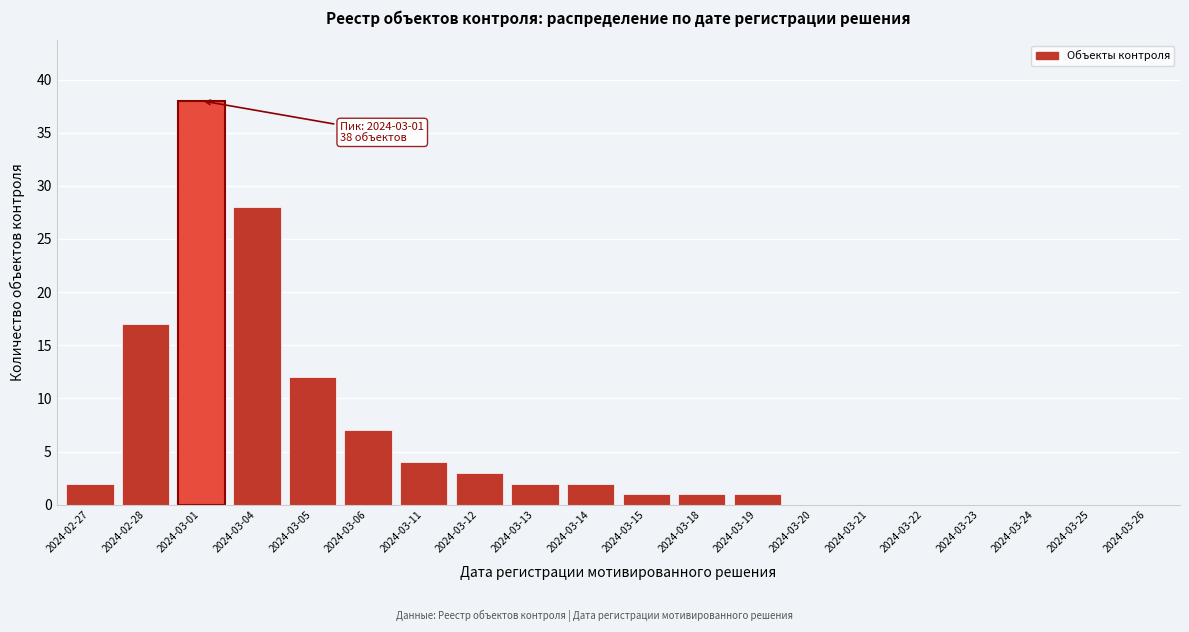

Reading left to right, extract all data points from this chart.

2024-02-27=2	2024-02-28=17	2024-03-01=38	2024-03-04=28	2024-03-05=12	2024-03-06=7	2024-03-11=4	2024-03-12=3	2024-03-13=2	2024-03-14=2	2024-03-15=1	2024-03-18=1	2024-03-19=1	2024-03-20=0	2024-03-21=0	2024-03-22=0	2024-03-23=0	2024-03-24=0	2024-03-25=0	2024-03-26=0